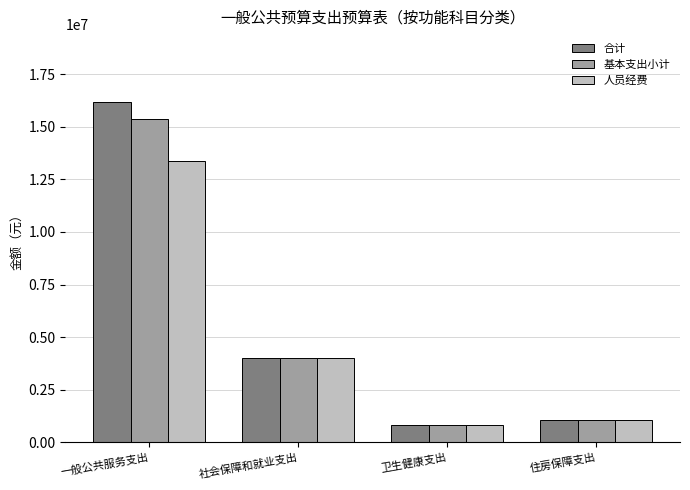

What is the sum of all 人员经费 values?

19263622.0